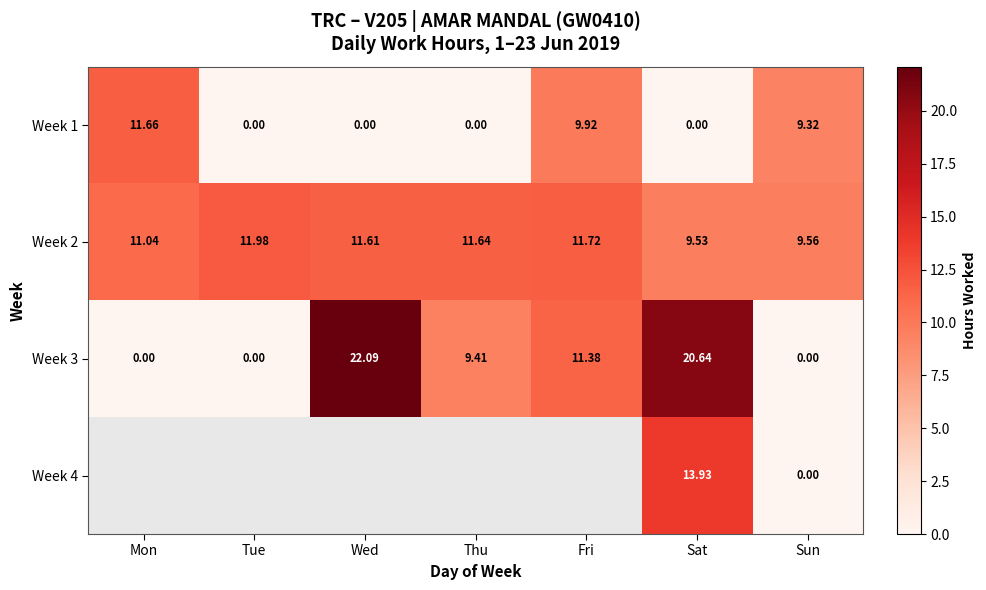

What is the difference between the second highest and second lowest values in the Week 2 series?

2.2